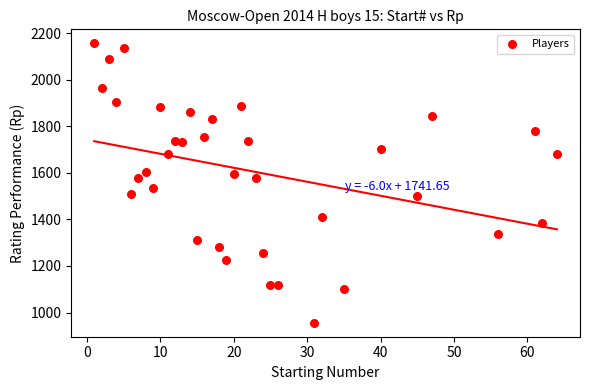

What is the range of X values (max minus min)?

63